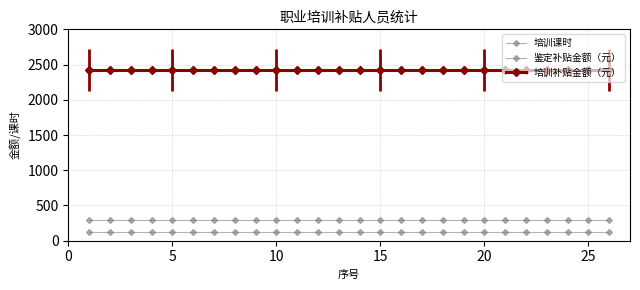

True or false: 鉴定补贴金额（元） and 培训课时 intersect in this chart.

False